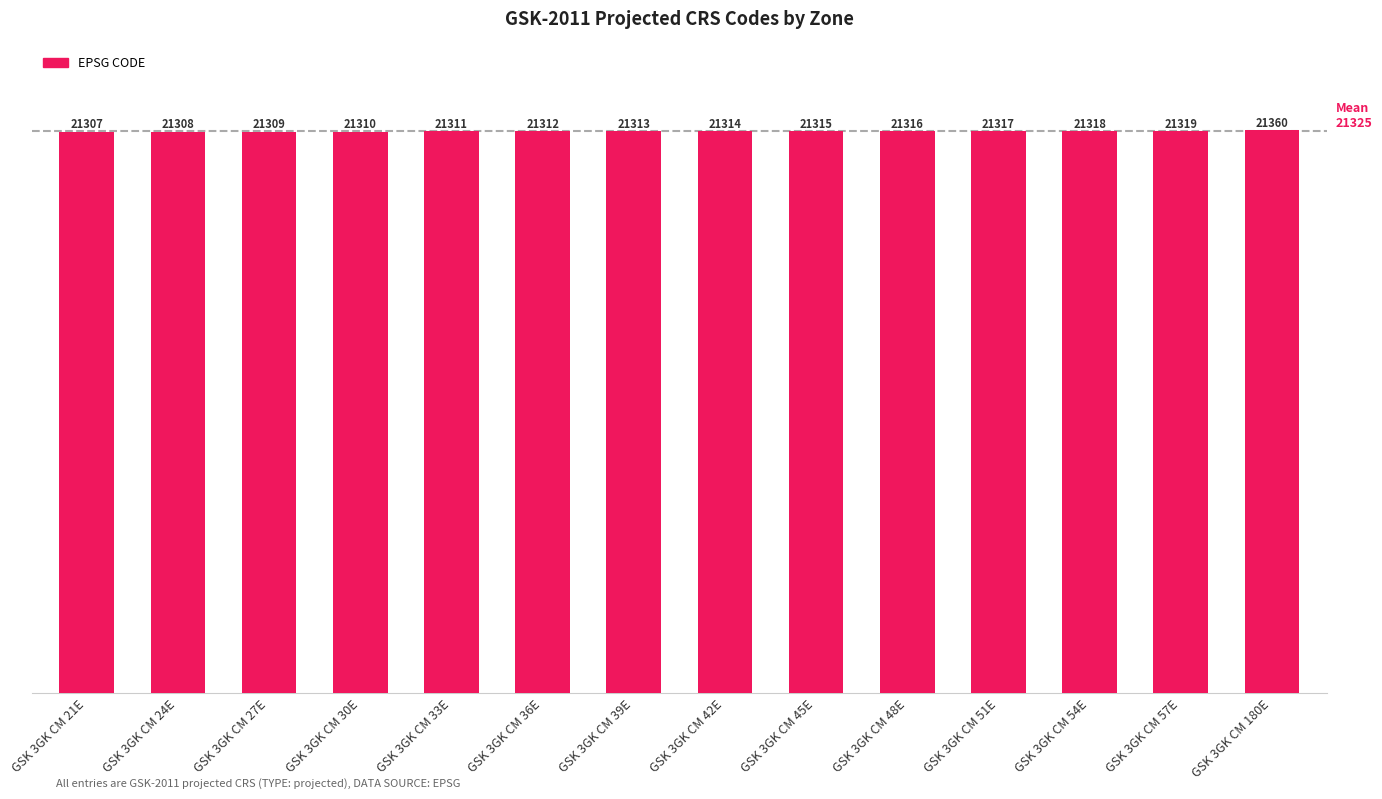

Where is the data nearest to the value 21333?

GSK 3GK CM 57E